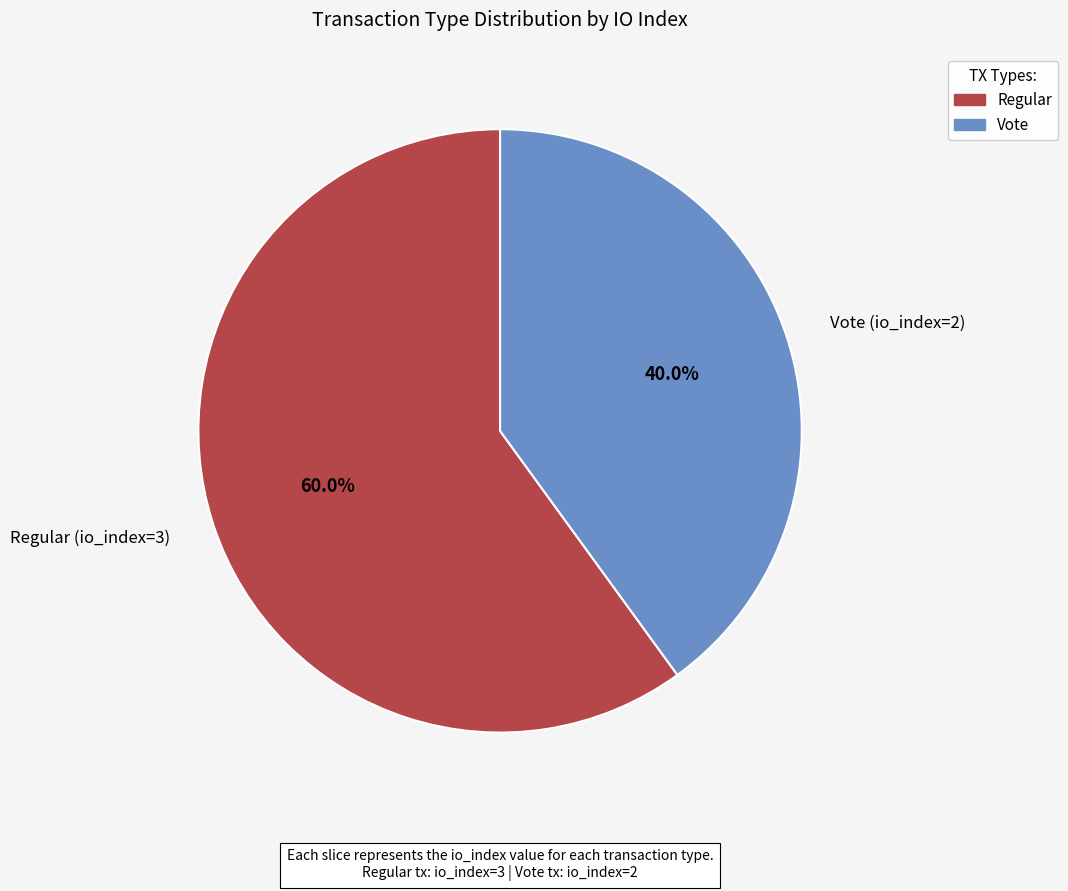

Does Regular (io_index=3) account for over 50% of the chart?

Yes